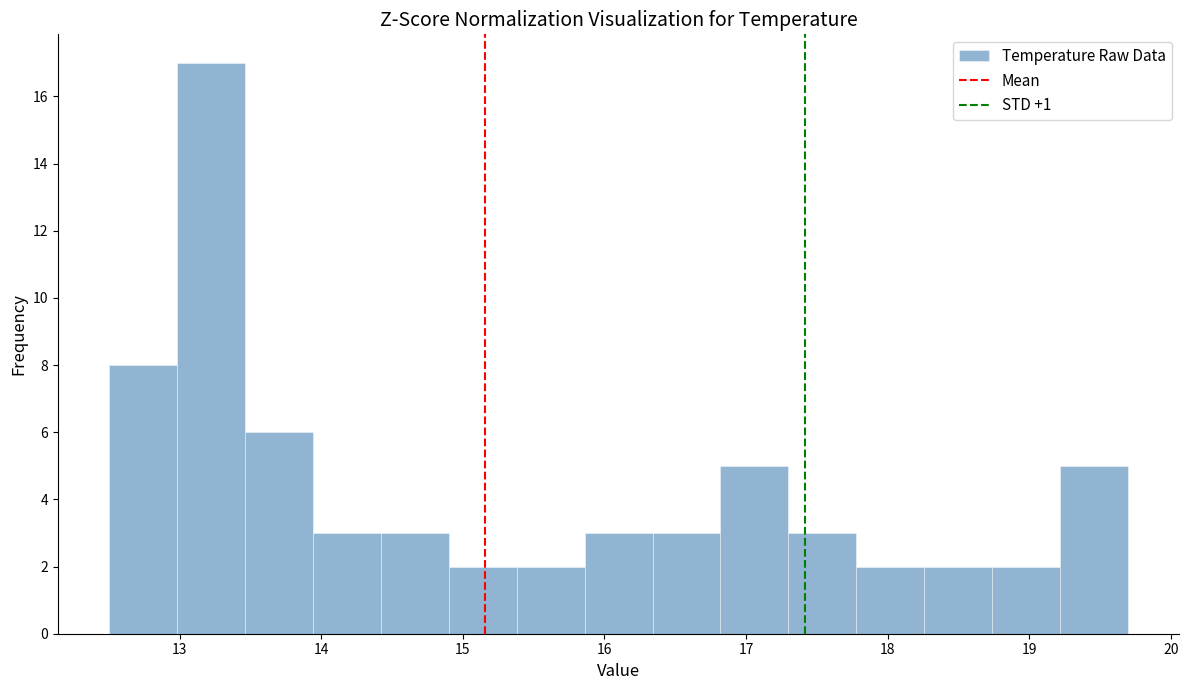

Over which range of the x-axis is the bar tallest?

12.98 to 13.46